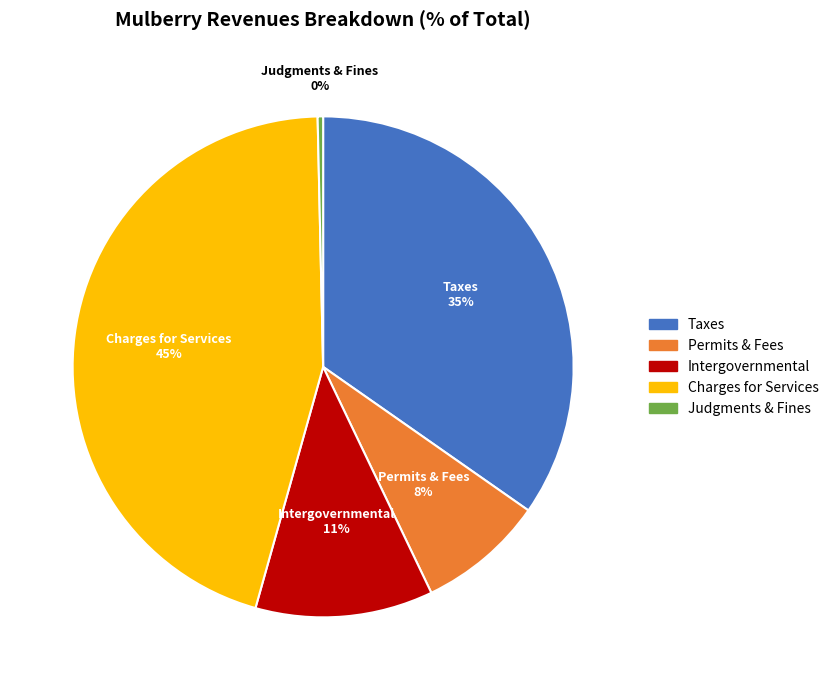

Between Permits & Fees and Charges for Services, which is larger?

Charges for Services